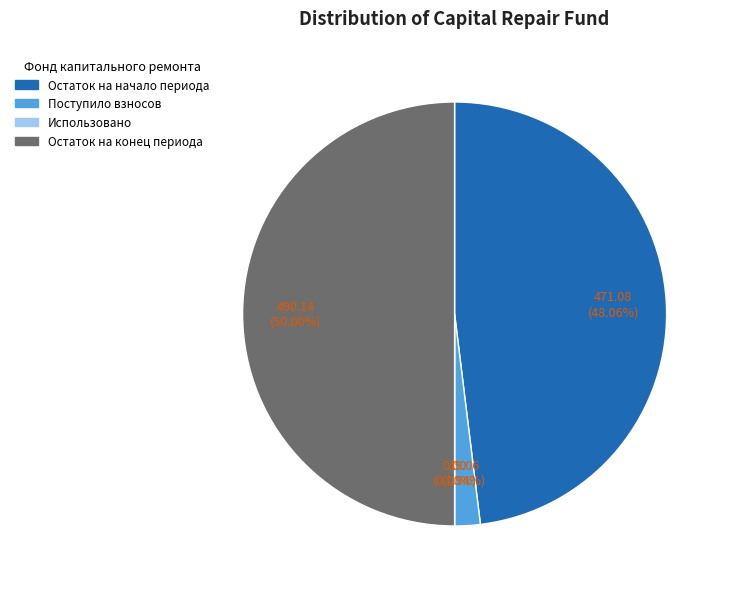

Which has a higher value, Поступило взносов or Использовано?

Поступило взносов